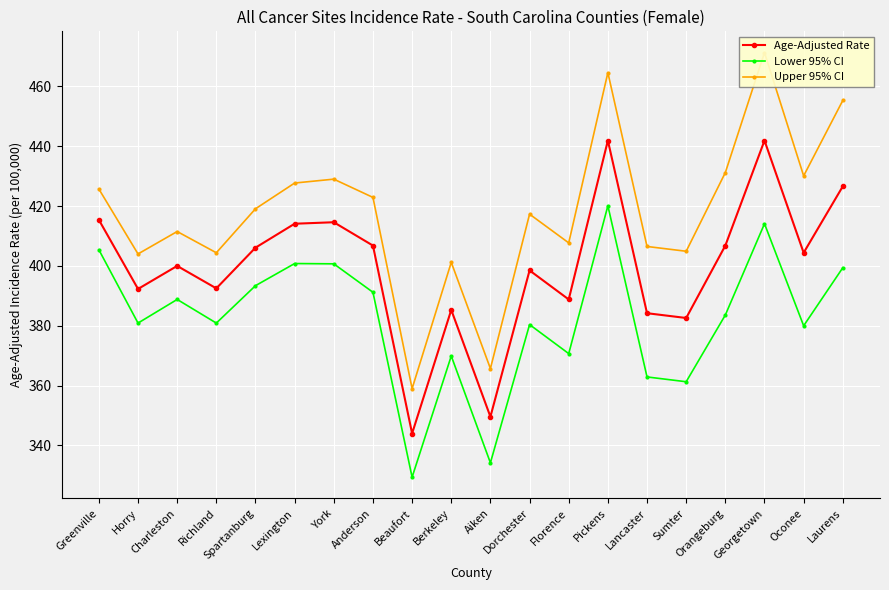

What is the label of the 1st point from the left?

Greenville